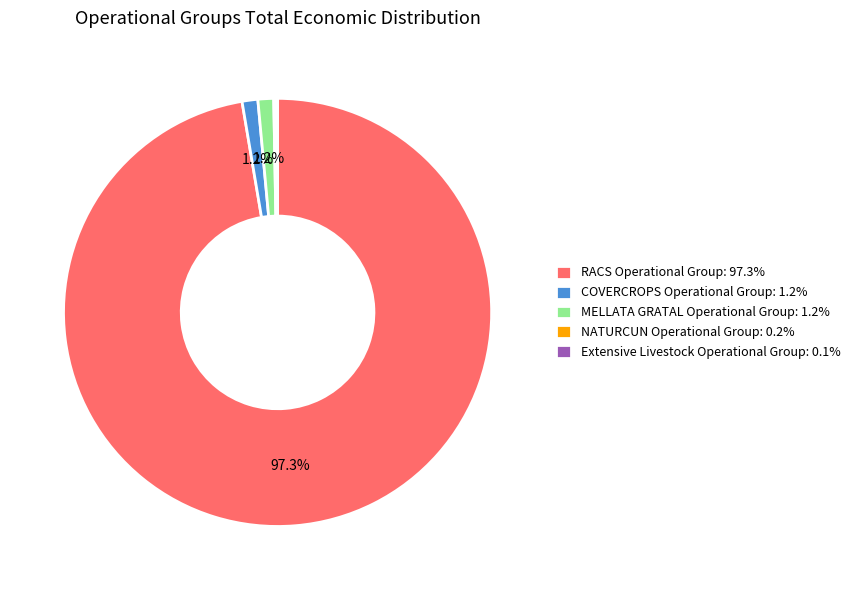

Is there any slice that represents more than half of the pie?

Yes